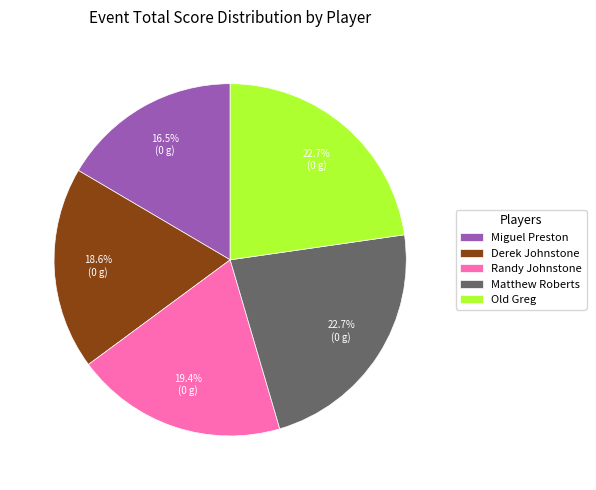

Is Old Greg the majority of the pie?

No